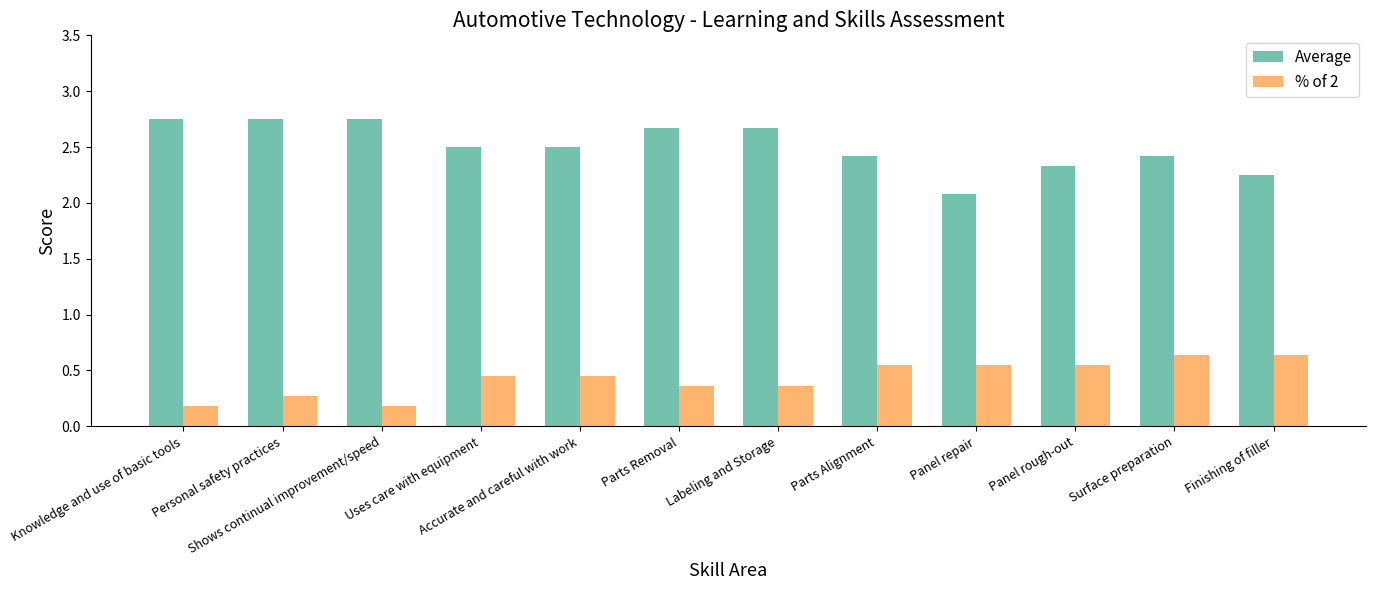

Are the bars grouped side by side (vs. stacked)?

Yes